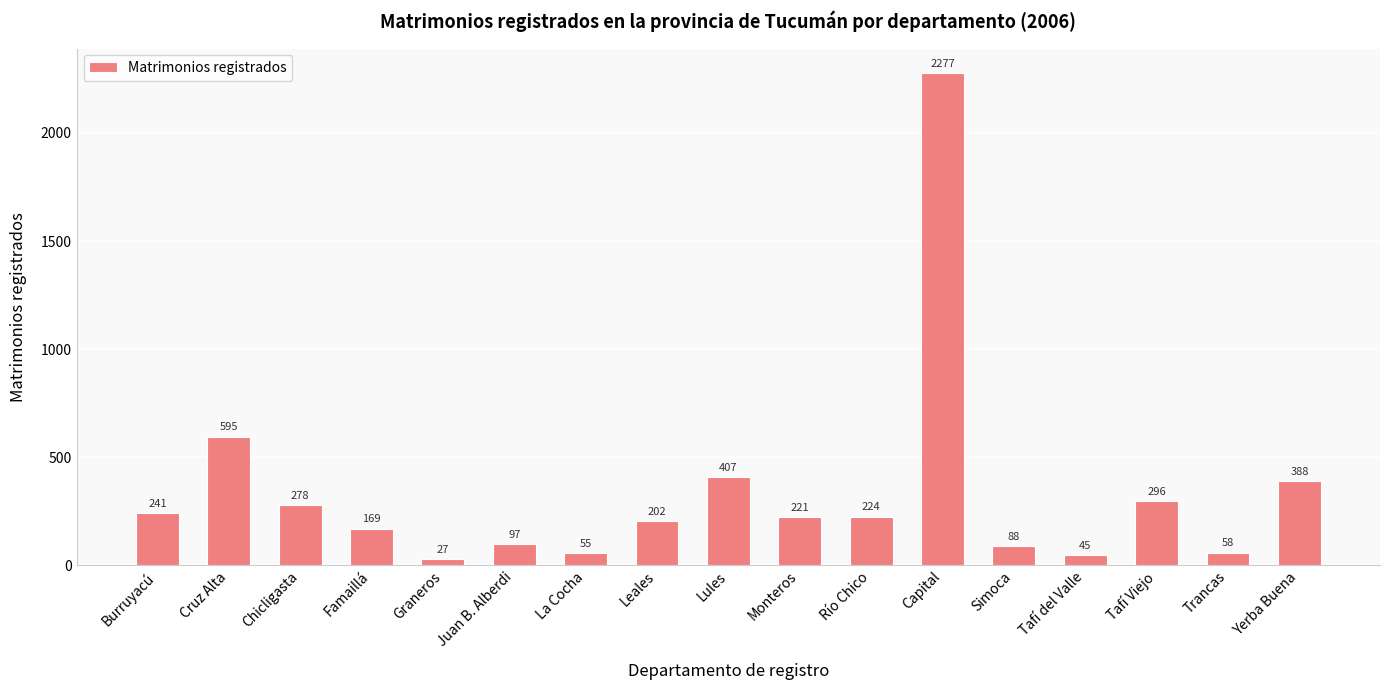

Which category has the highest value across all series?

Capital